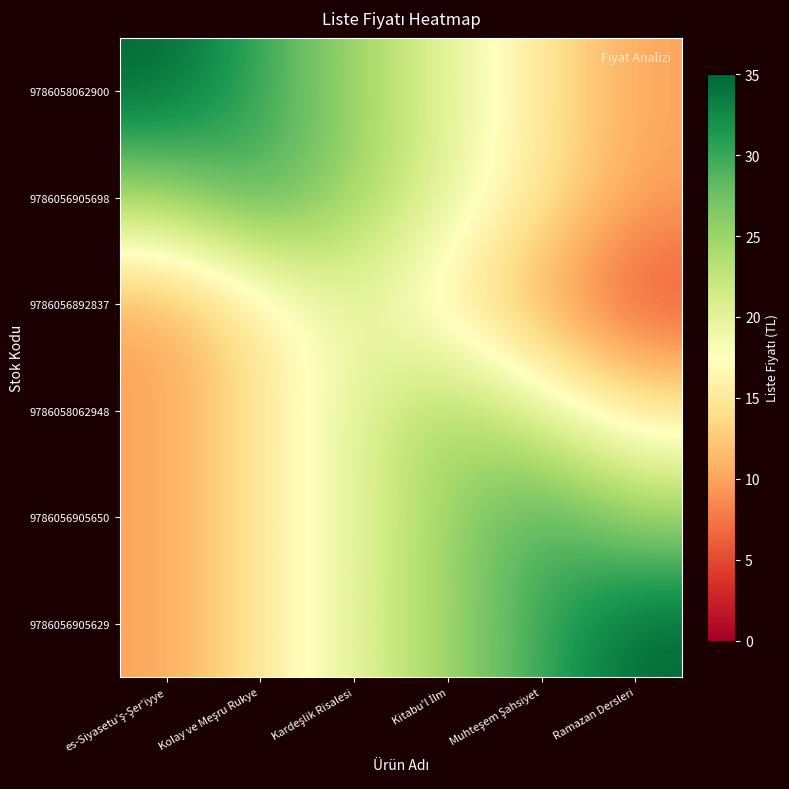

At how many categories does at least one series exceed 28?

4